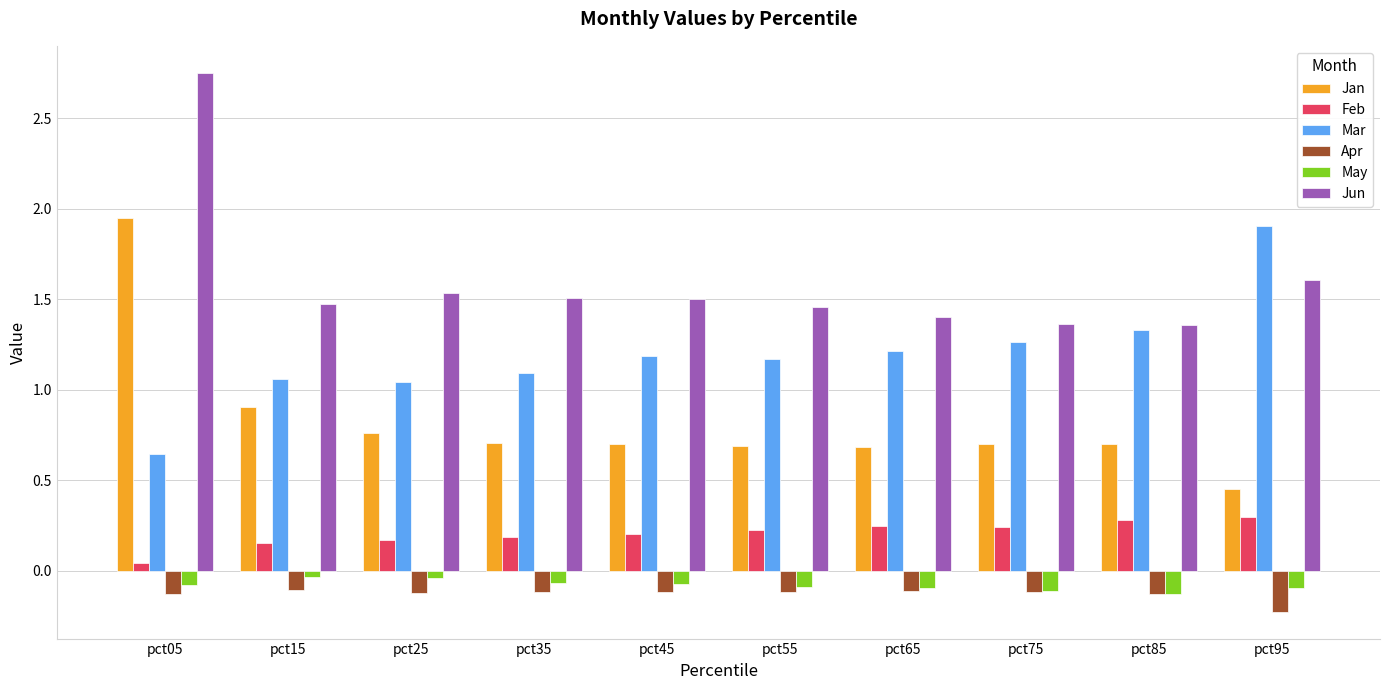

The Mar series shows 2.0 at pct65. True or false?

False